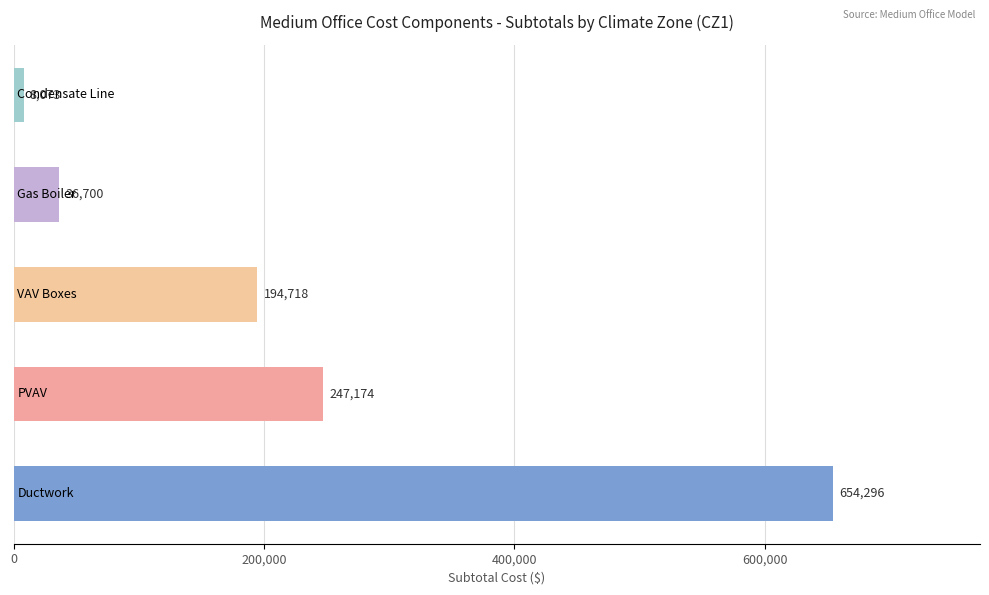

What is the smallest value displayed?

8073.0